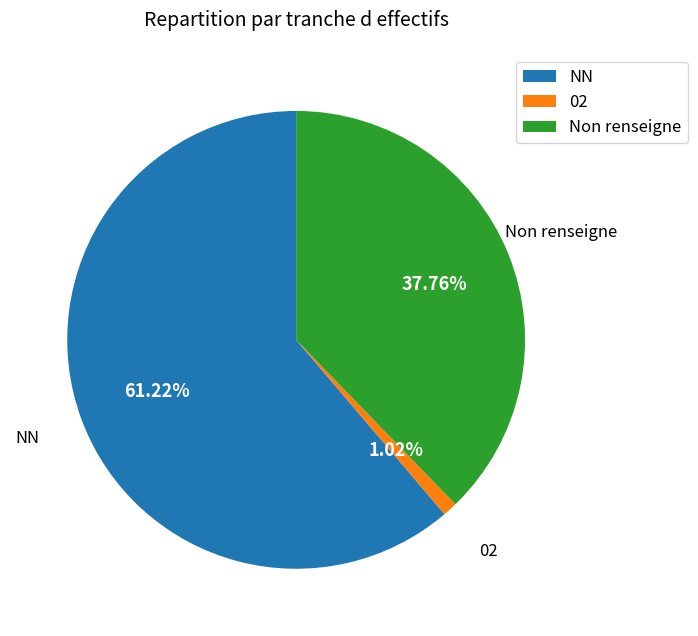

Which slice is the smallest?

02